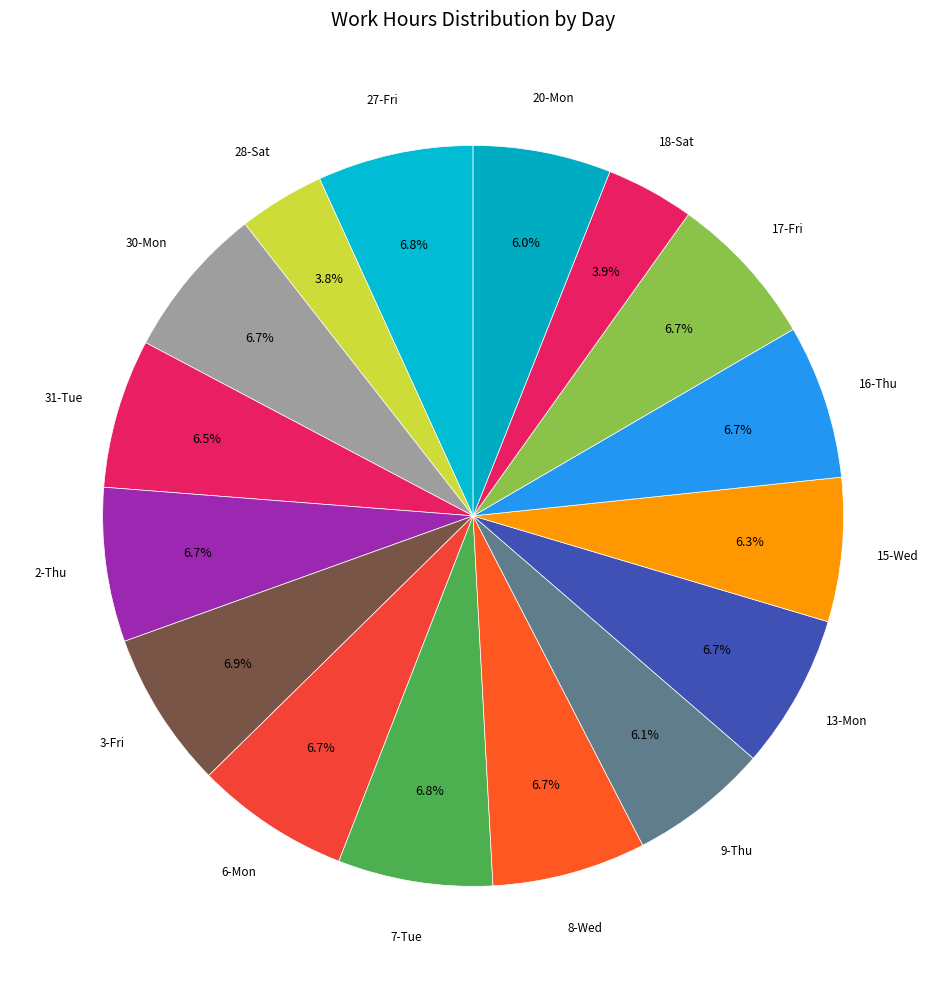

What portion of the pie excludes 17-Fri?

93.3%